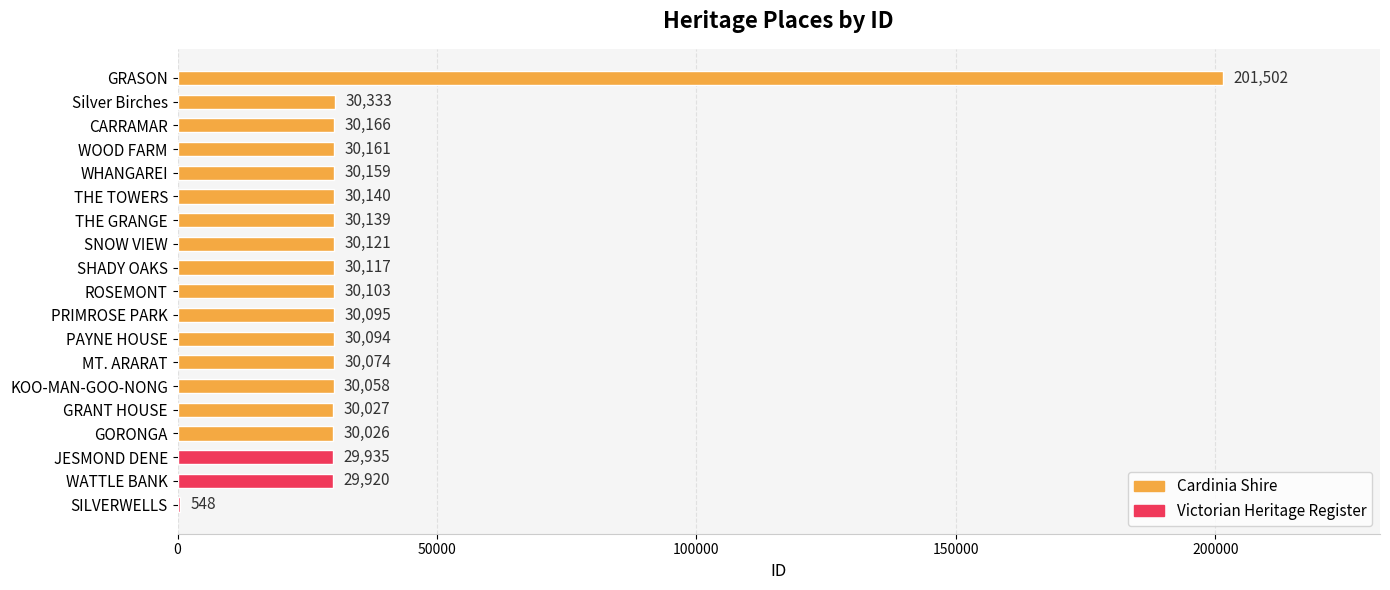

Where is the data nearest to the value 101025?

Silver Birches